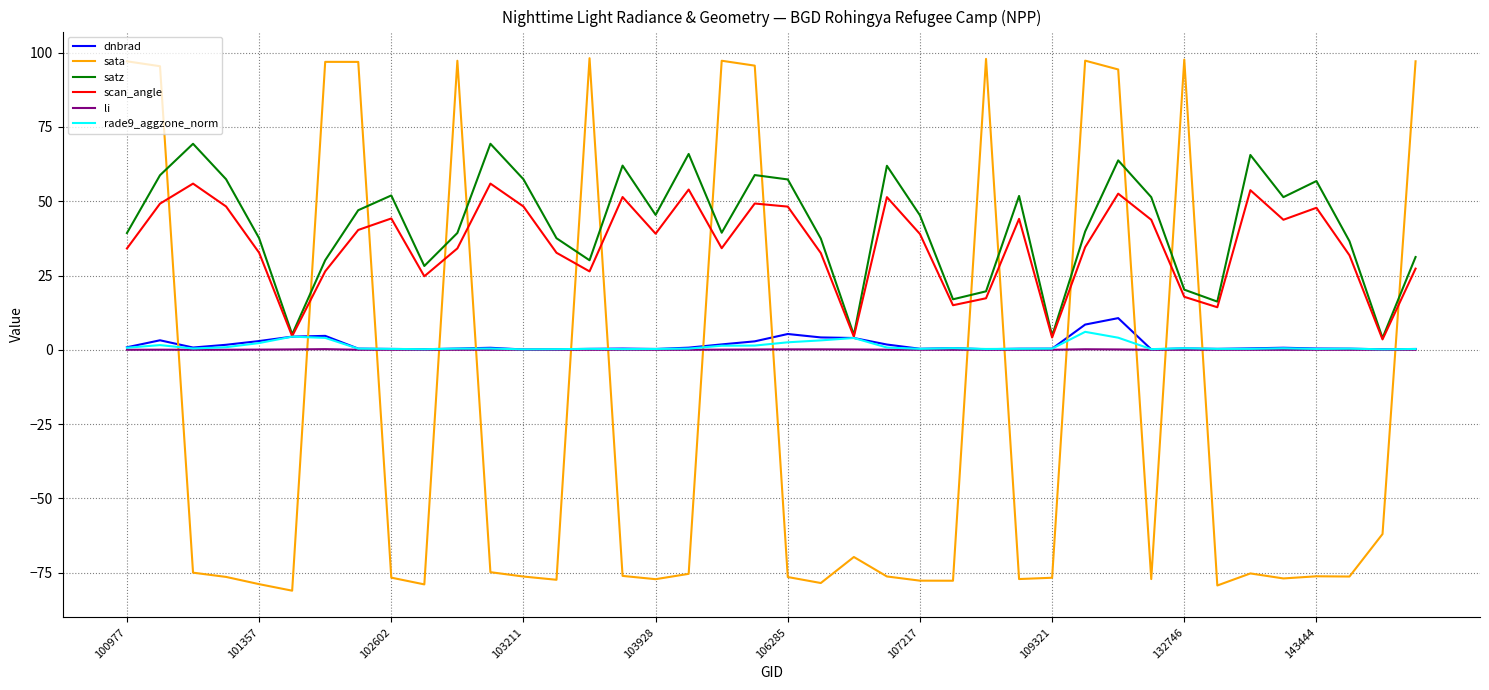

What is the maximum value for satz?

69.4